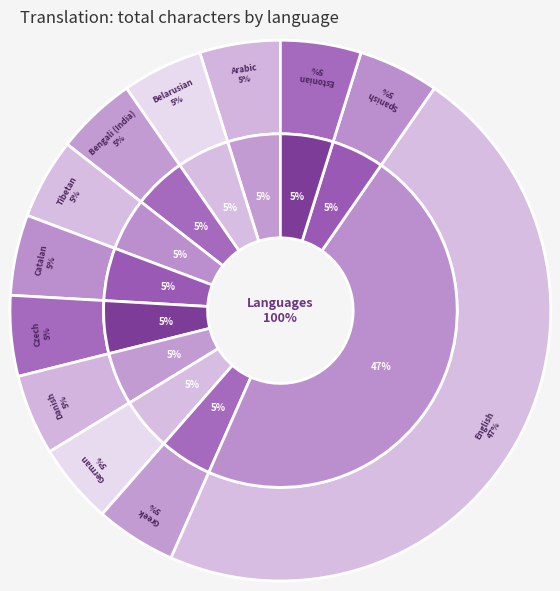

Which slice is the smallest?

Arabic